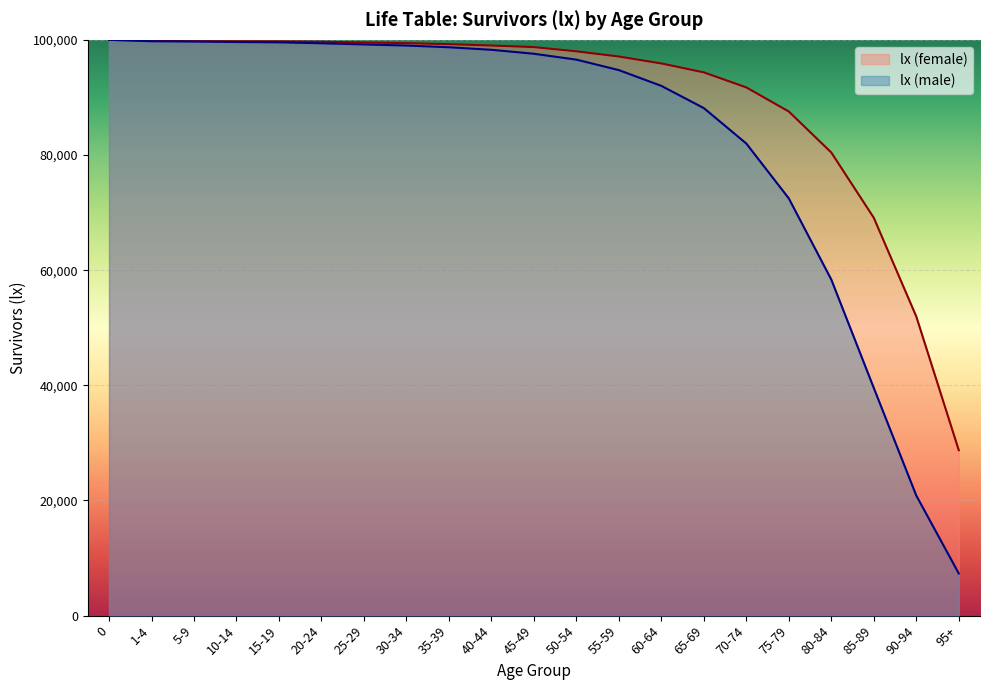

What value does the lx (male) series have at 75-79, to the nearest 50?

72450